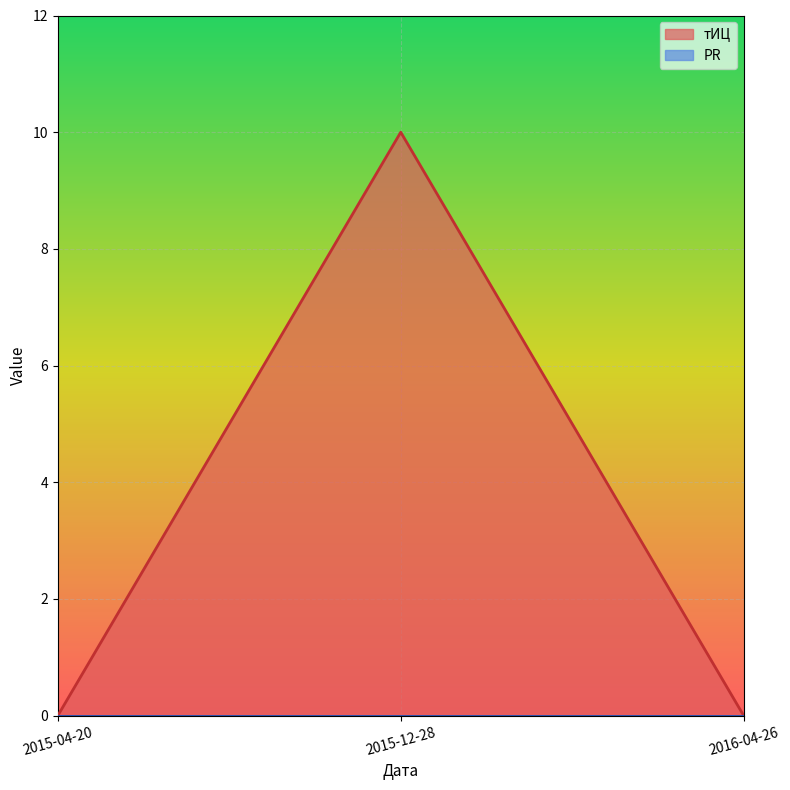

List the labels in order of value, smallest first.

2015-04-20, 2016-04-26, 2015-12-28